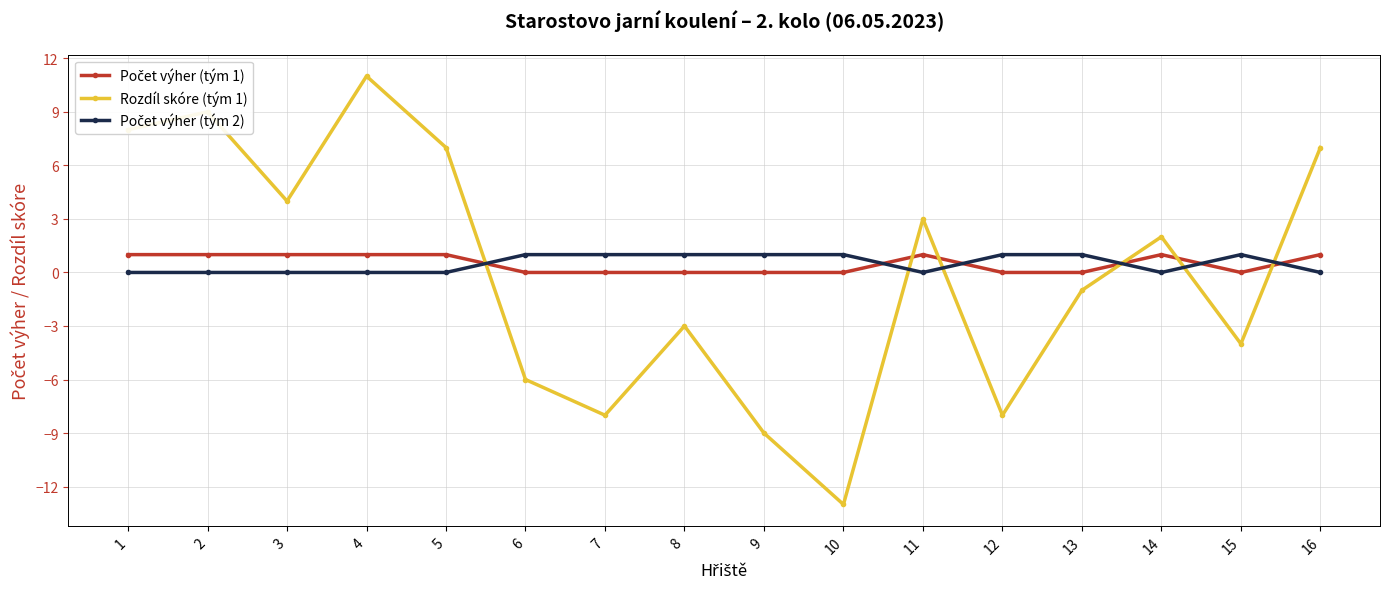

Between 1 and 9, which series saw the biggest shift?

Rozdíl skóre (tým 1)